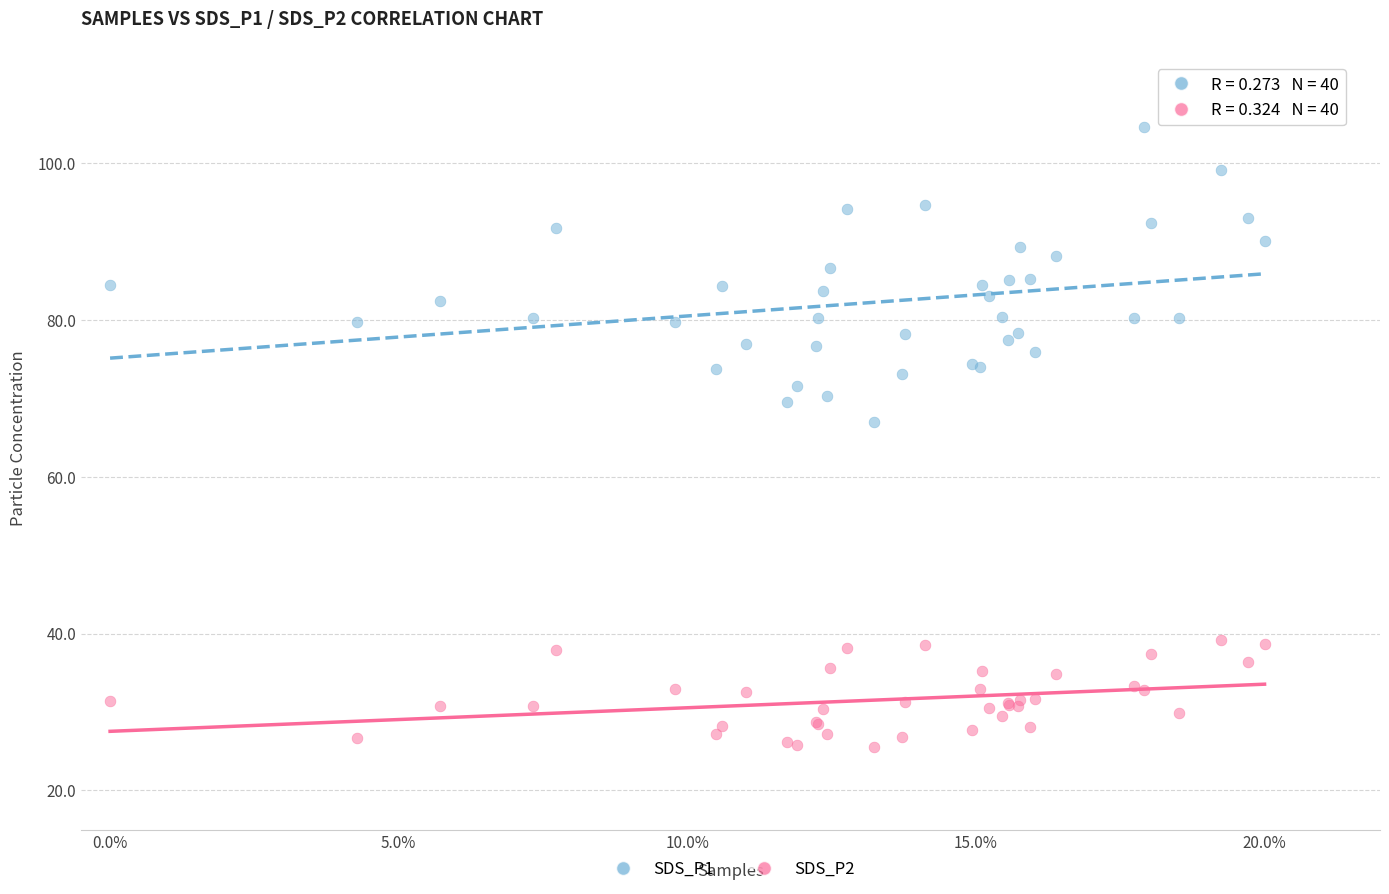

Which series reaches the maximum Y coordinate?

SDS_P1